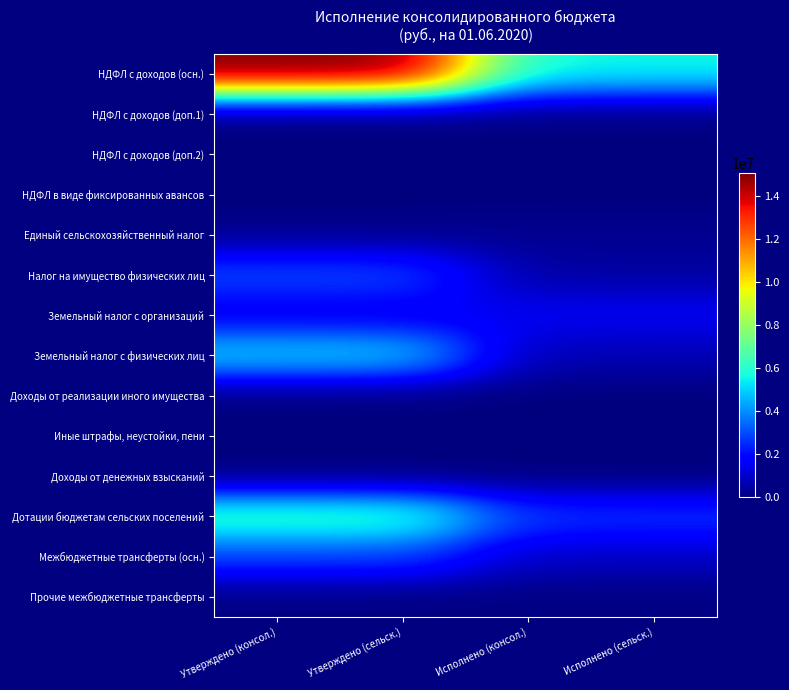

List the series in order of their peak value, highest first.

НДФЛ с доходов (осн.), Дотации бюджетам сельских поселений, Земельный налог с физических лиц, Налог на имущество физических лиц, Межбюджетные трансферты (осн.), Земельный налог с организаций, Единый сельскохозяйственный налог, НДФЛ с доходов (доп.1), Прочие межбюджетные трансферты, Доходы от реализации иного имущества, НДФЛ с доходов (доп.2), НДФЛ в виде фиксированных авансов, Иные штрафы, неустойки, пени, Доходы от денежных взысканий